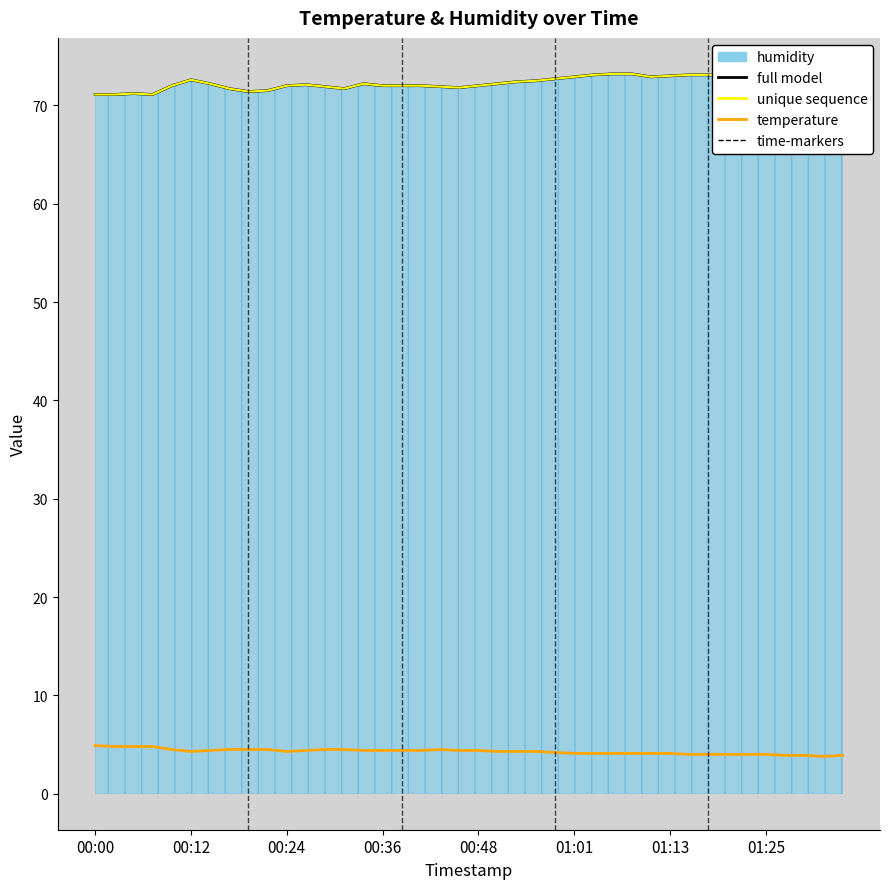

What is the sum of all full model (humidity) values?

2892.4